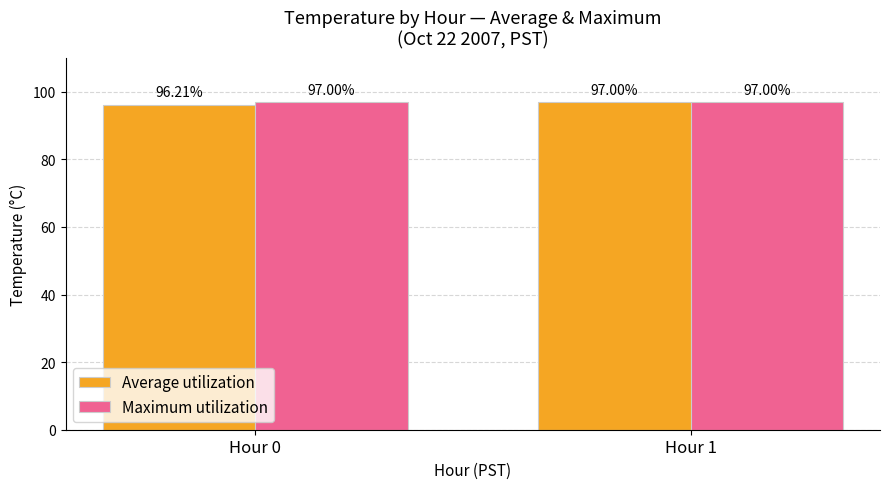

Reading left to right, list all the values displayed in this chart.

Average utilization: Hour 0=96.2	Hour 1=97.0
Maximum utilization: Hour 0=97.0	Hour 1=97.0